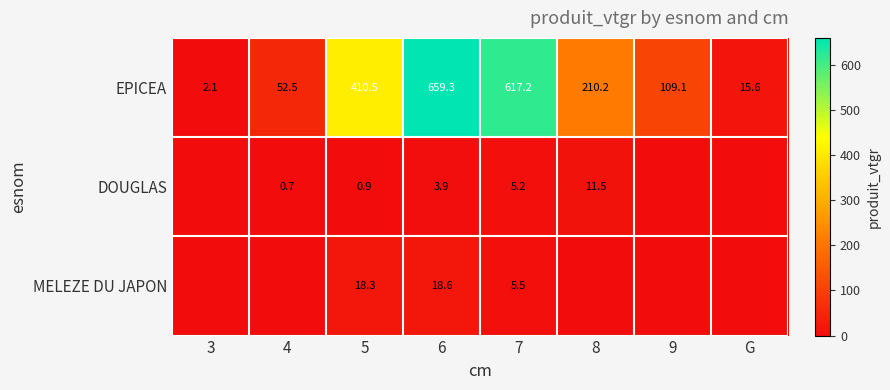

List the labels in order of EPICEA value, largest first.

6, 7, 5, 8, 9, 4, G, 3